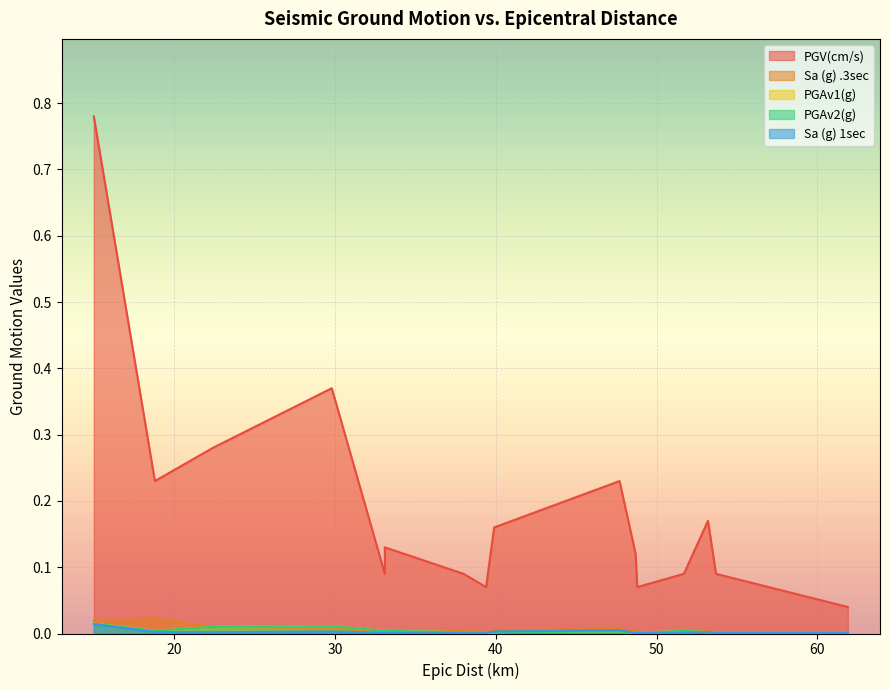

The PGV(cm/s) series shows 0.3 at 20. True or false?

False